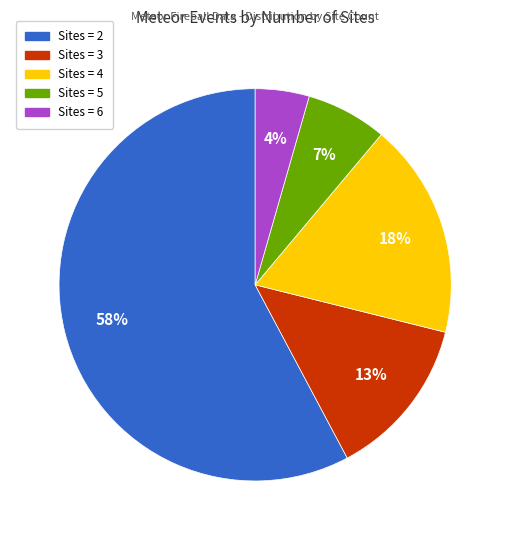

How many slices are in this pie chart?

5